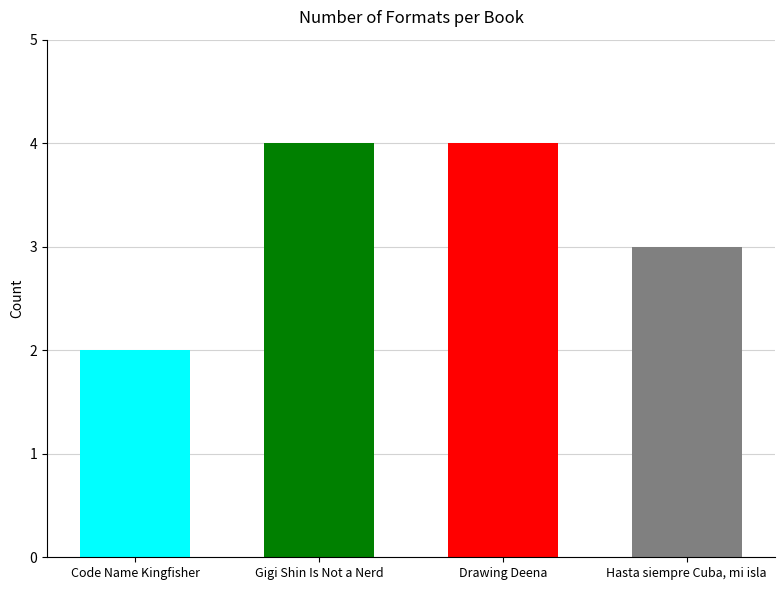

Which category has the lowest value across all series?

Code Name Kingfisher